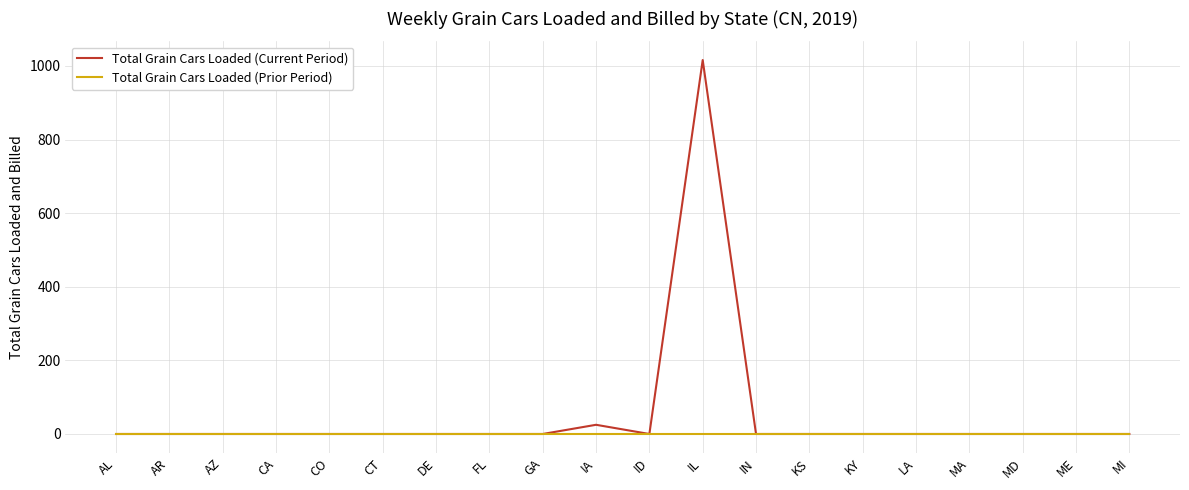

What are all the series names shown in the legend?

Total Grain Cars Loaded (Current Period), Total Grain Cars Loaded (Prior Period)